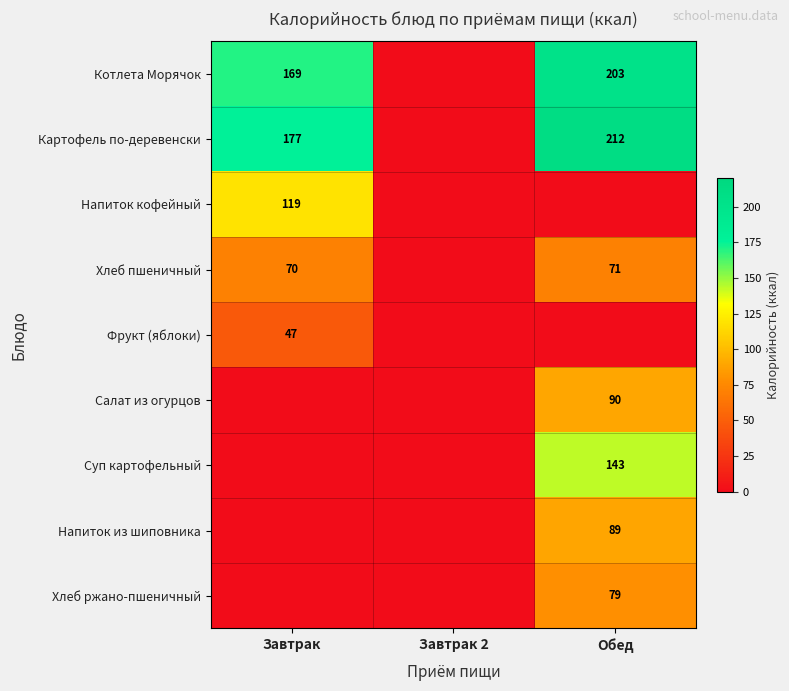

True or false: Котлета Морячок has a value of 169 at Завтрак.

True